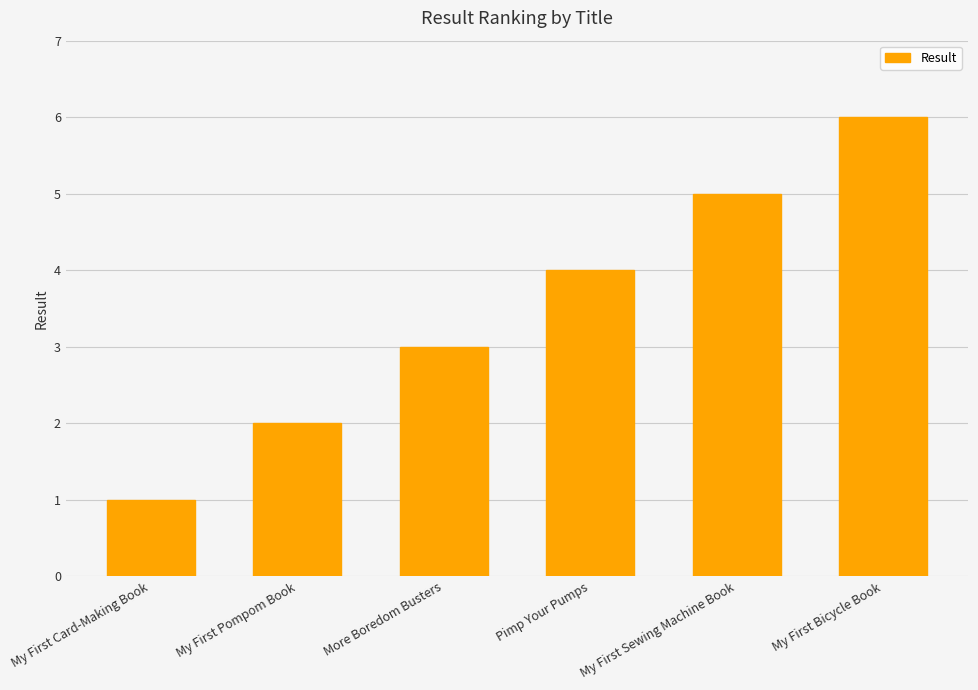

Which category has the lowest value across all series?

My First Card-Making Book